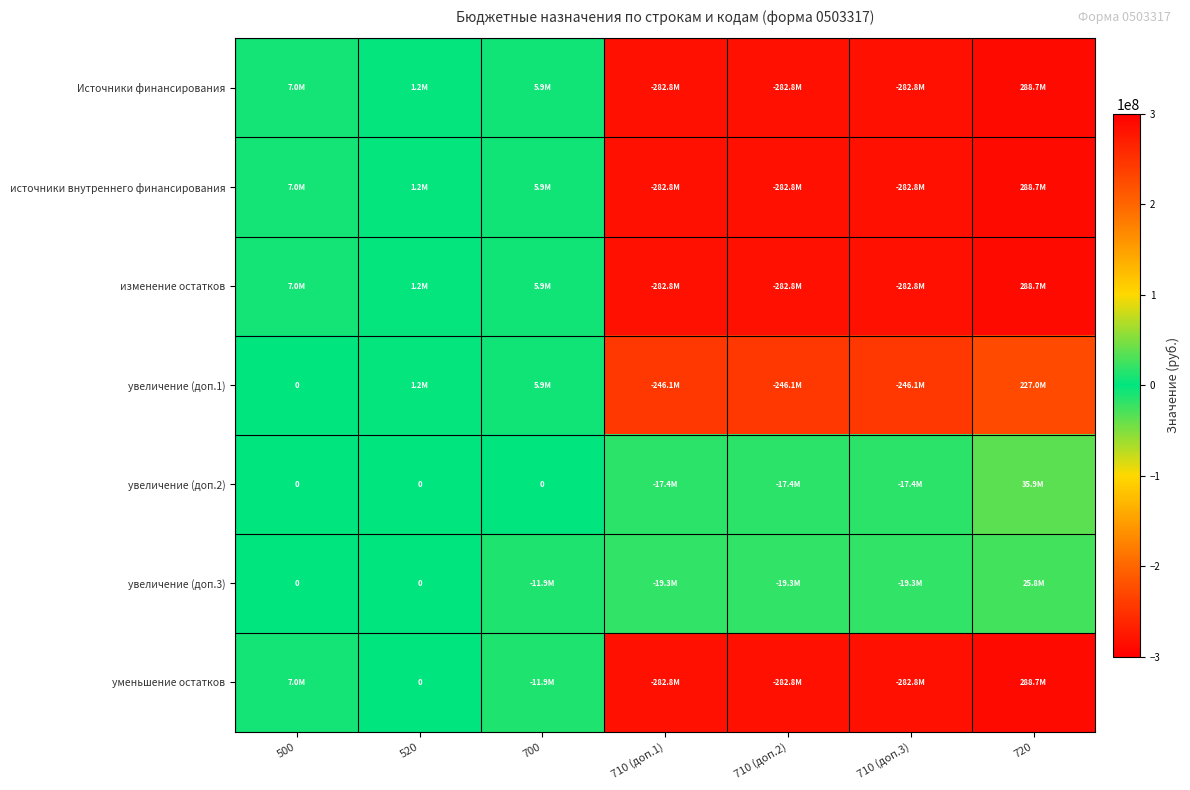

What is the difference between the maximum and minimum values in the изменение остатков series?

571472022.2